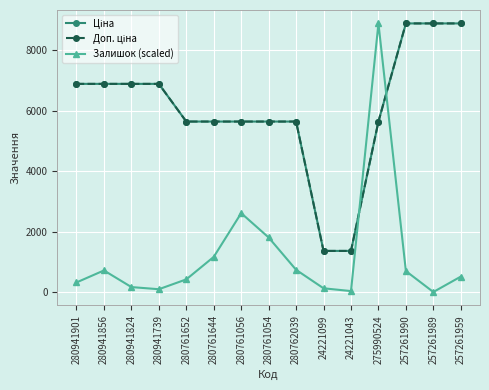

How many data points in Залишок (scaled) are less than 518?

7